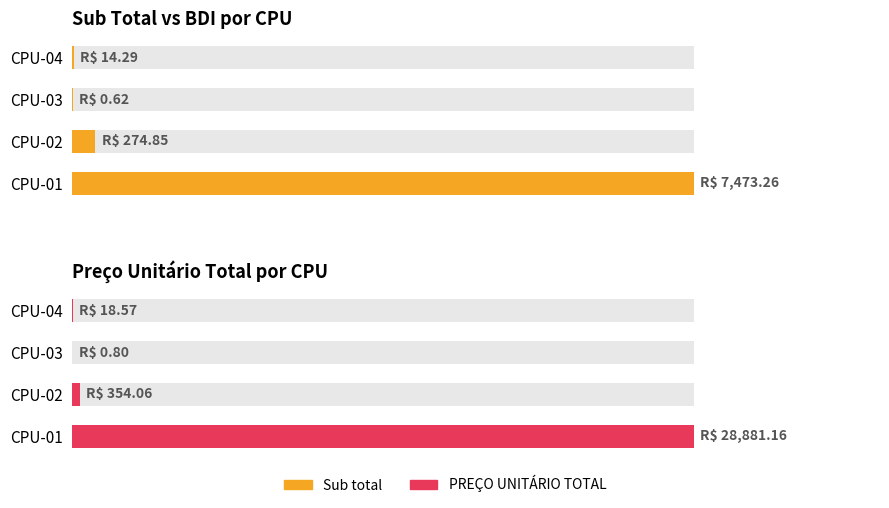

Rank the series at 0 from lowest to highest value.

Sub total, PREÇO UNITÁRIO TOTAL